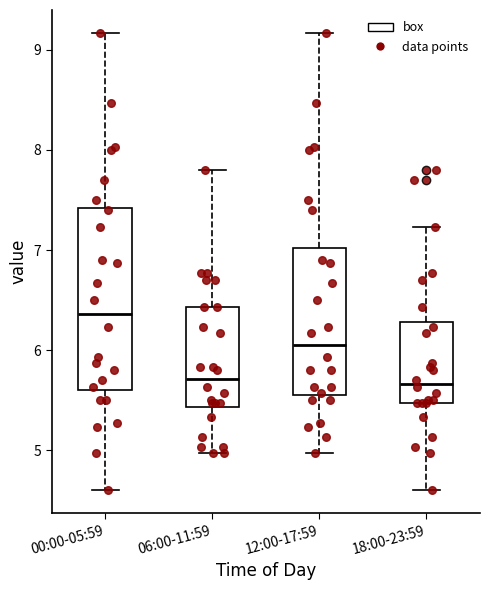

Where does the upper whisker of the box for 06:00-11:59 end on the y-axis? The values are not printed on the chart, so give them approximately, as read against the axis.

7.8